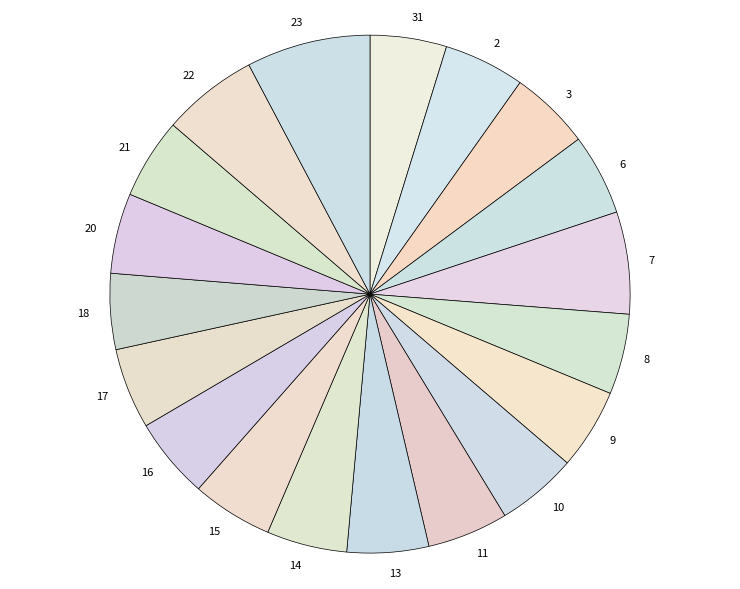

Is the sum of 31 and 6 greater than half?

No